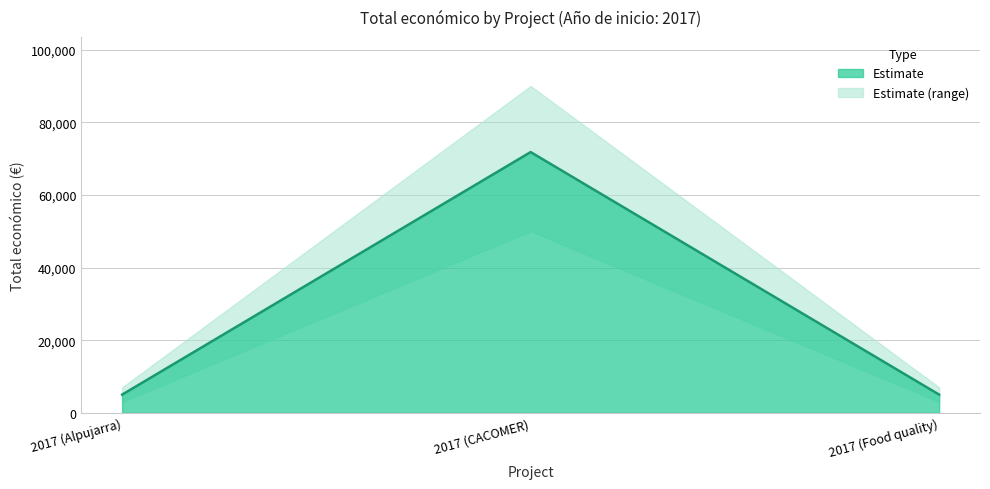

True or false: the data shows 7238 at 2017 (Food quality).

False